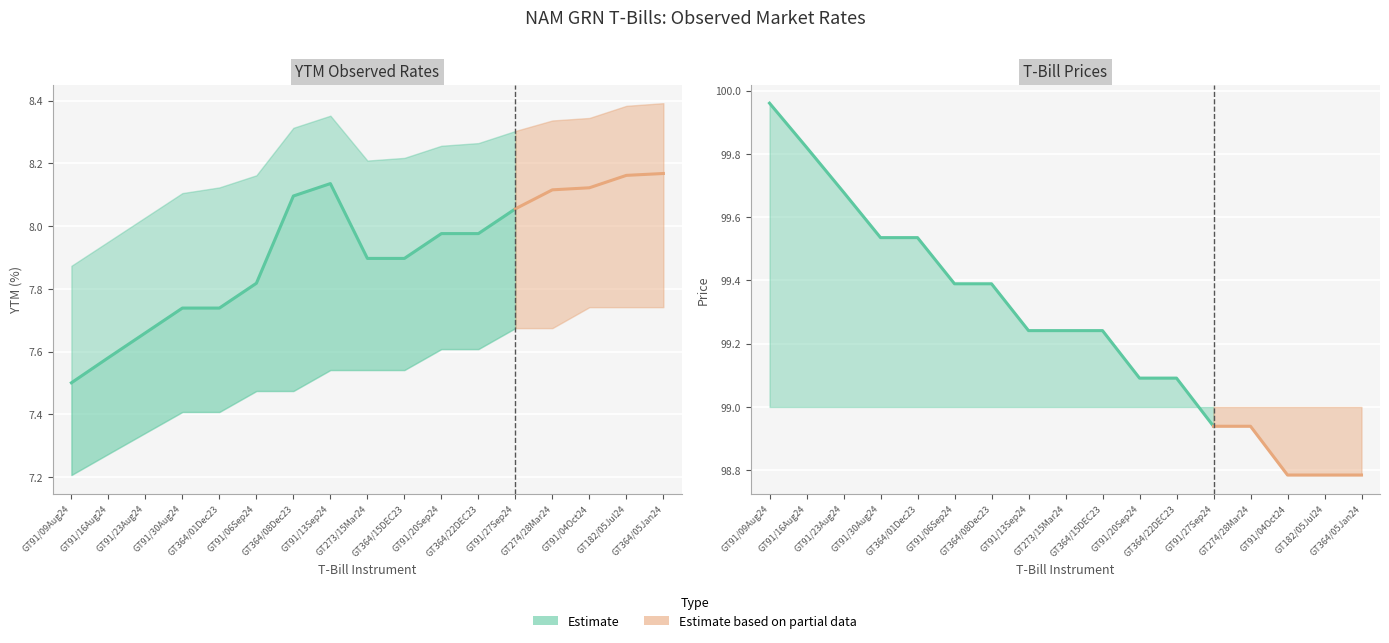

What is the sum of all YTM Jul-2024 (2) values?

134.6